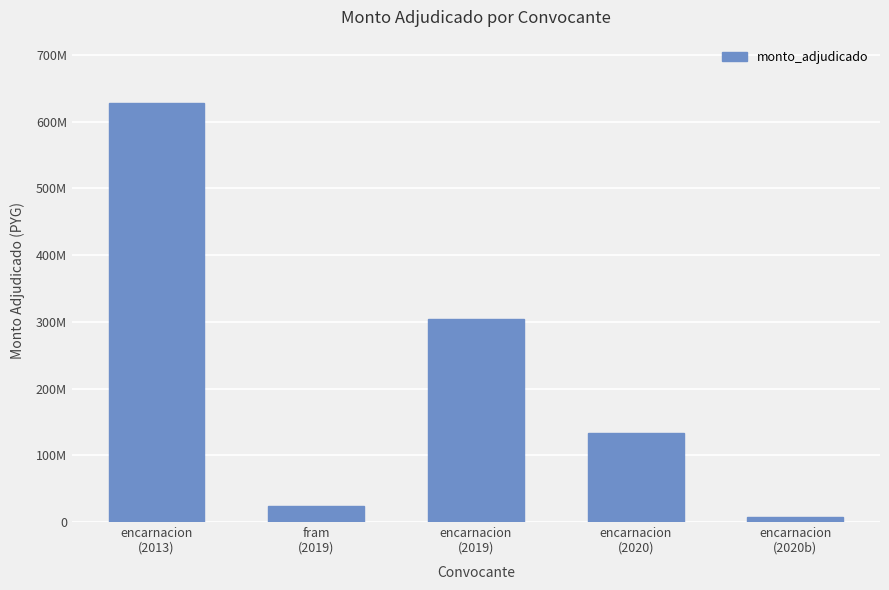

Are the bars horizontal?

No